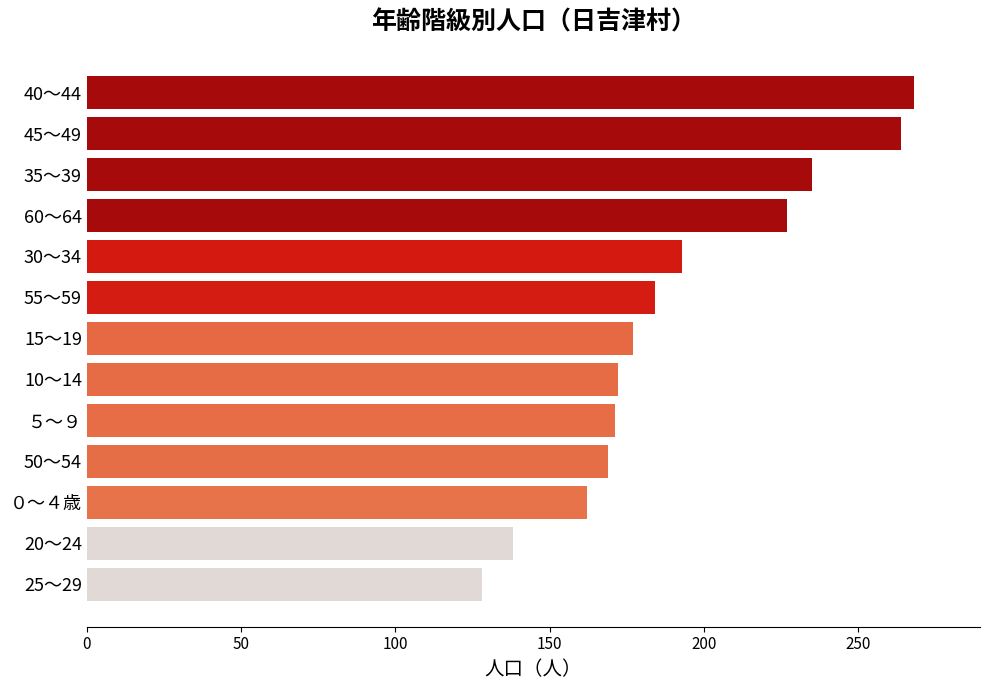

At which category does the chart reach its peak across all series?

40～44